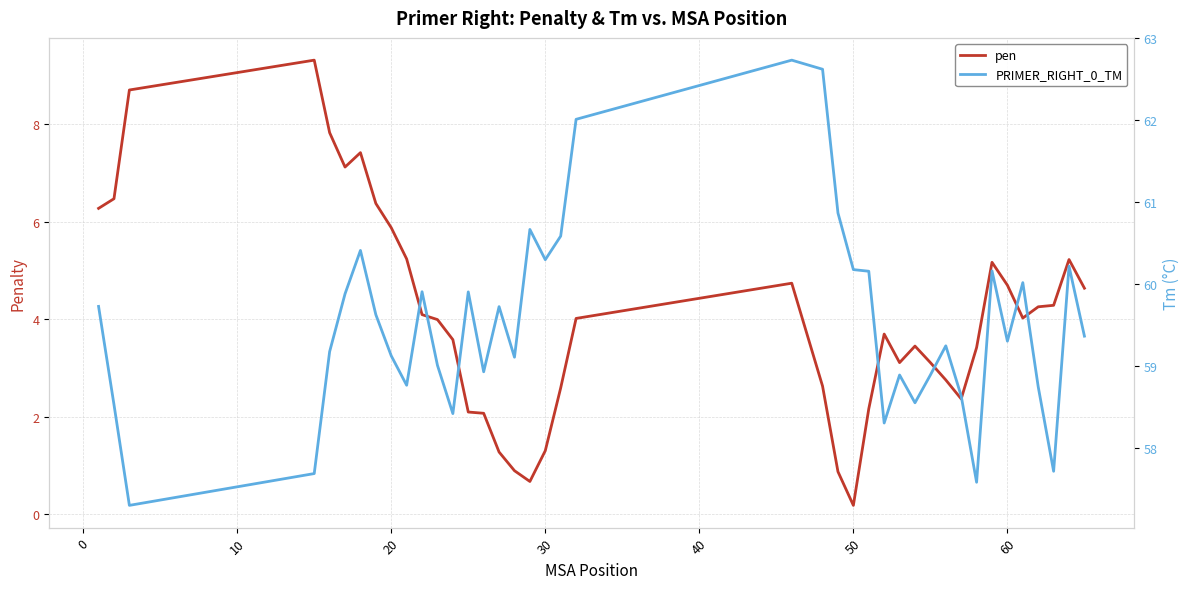

Is the value of pen at 0 greater than the value of PRIMER_RIGHT_0_TM at 13?

No